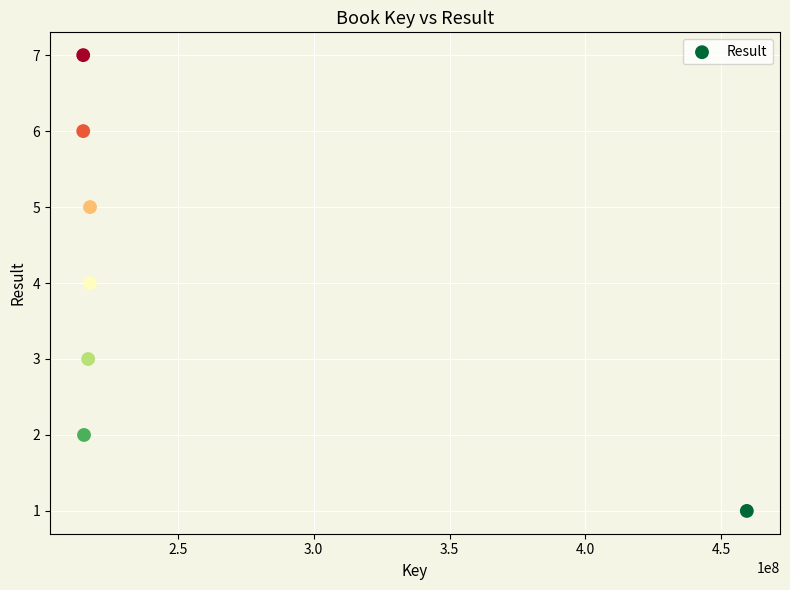

What is the range of Y values (max minus min)?

6